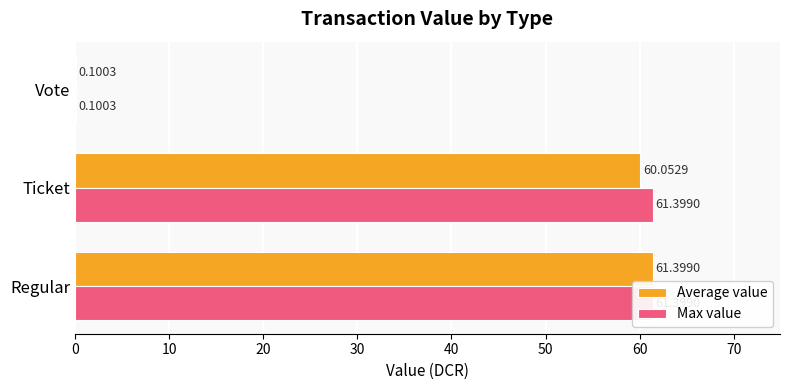

Which series has the largest range (max minus min)?

Average value